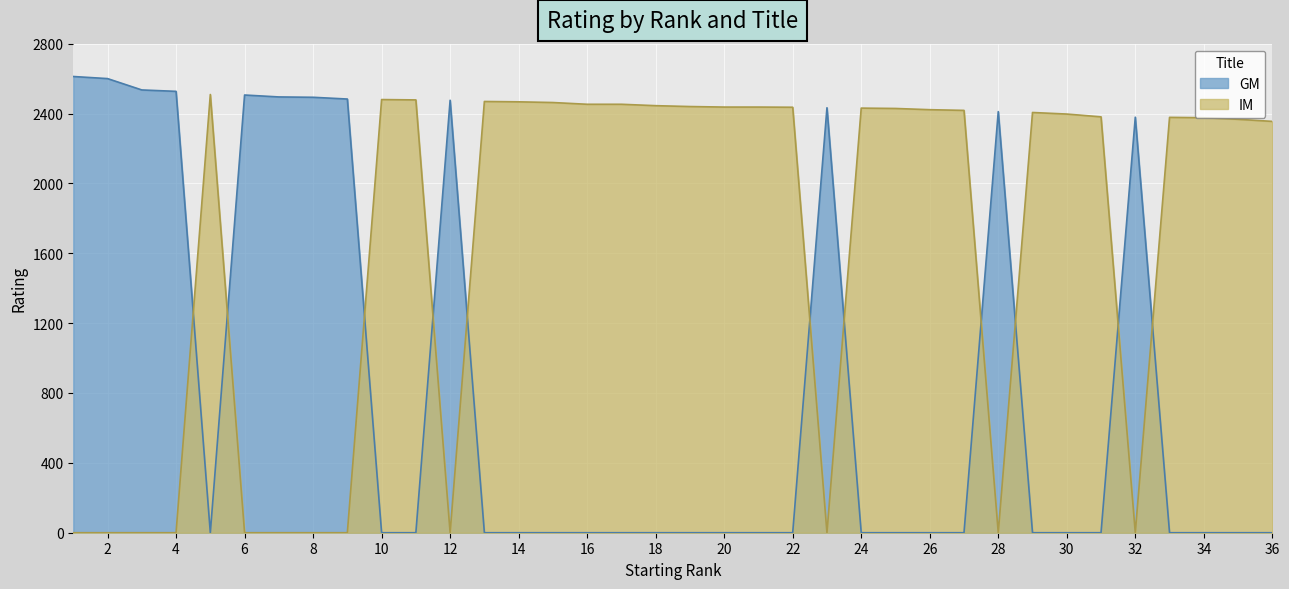

What is the difference between the second highest and second lowest values in the IM series?

2480